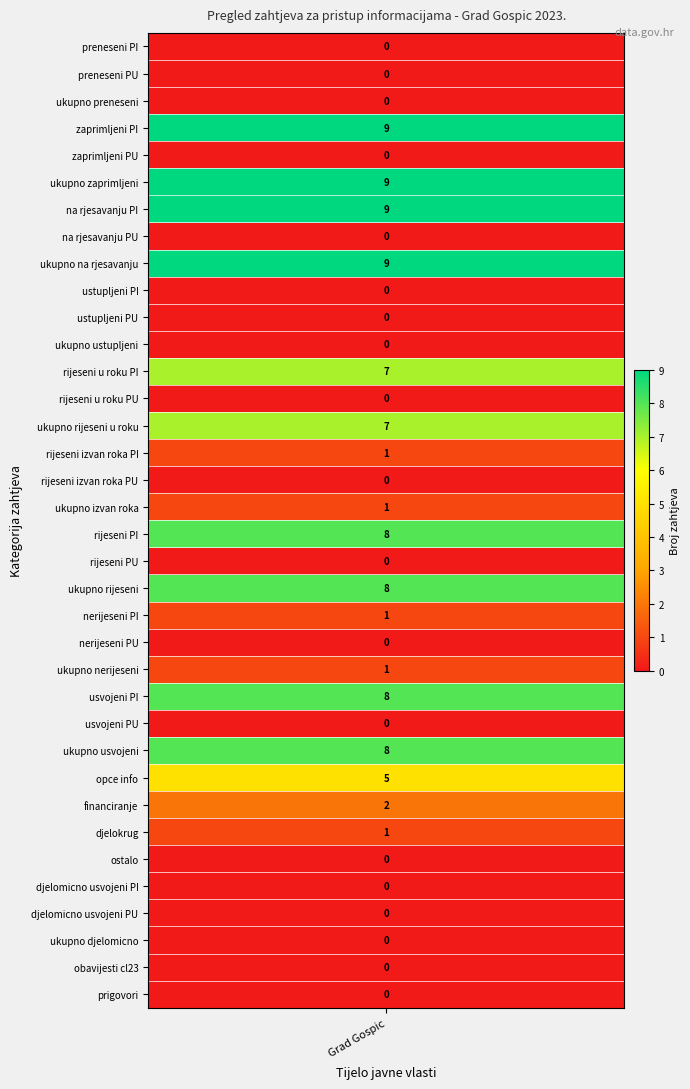

Reading left to right, what are all the values shown in this chart?

0	0	0	9	0	9	9	0	9	0	0	0	7	0	7	1	0	1	8	0	8	1	0	1	8	0	8	5	2	1	0	0	0	0	0	0